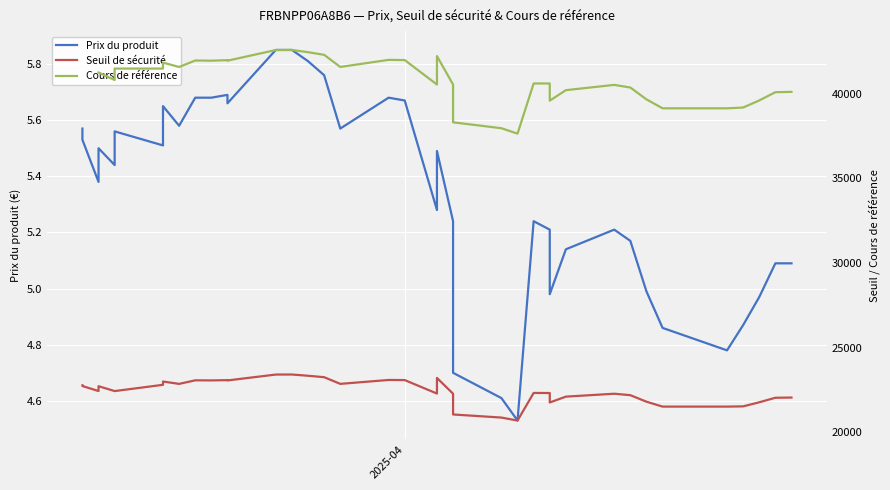

How many lines are shown in the chart?

3